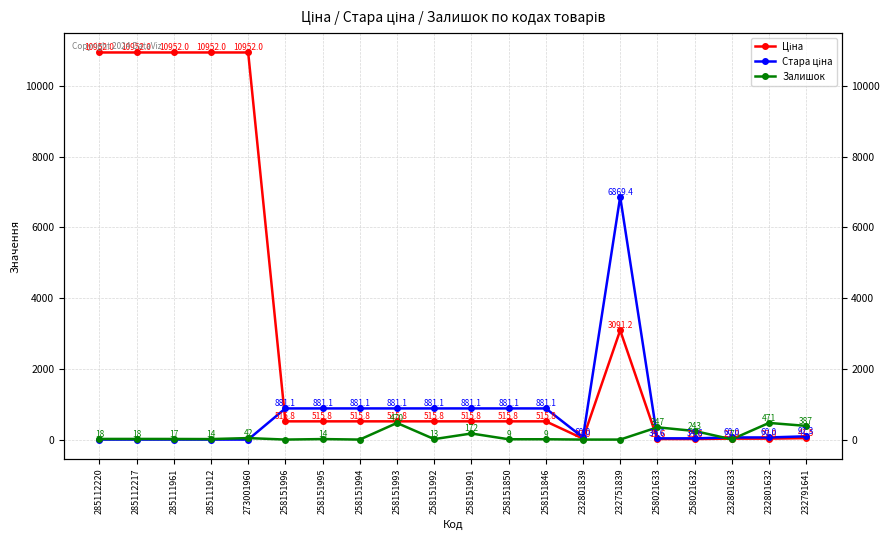

Which series changed the most between 258151996 and 258151994?

Ціна